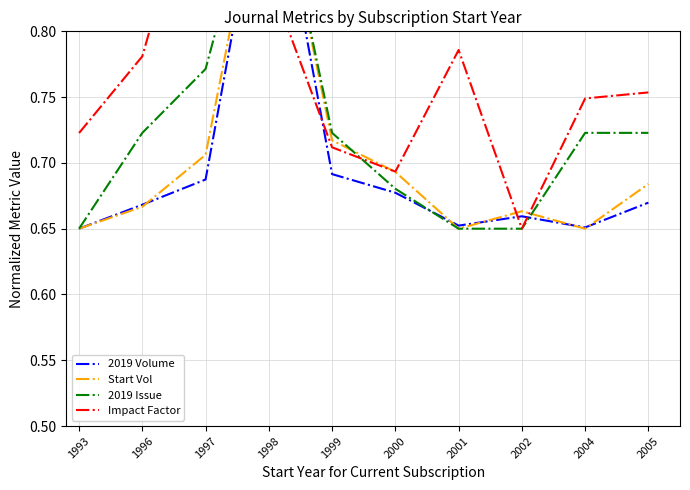

Is the value of 2019 Issue at 2005 greater than the value of Start Vol at 2000?

Yes